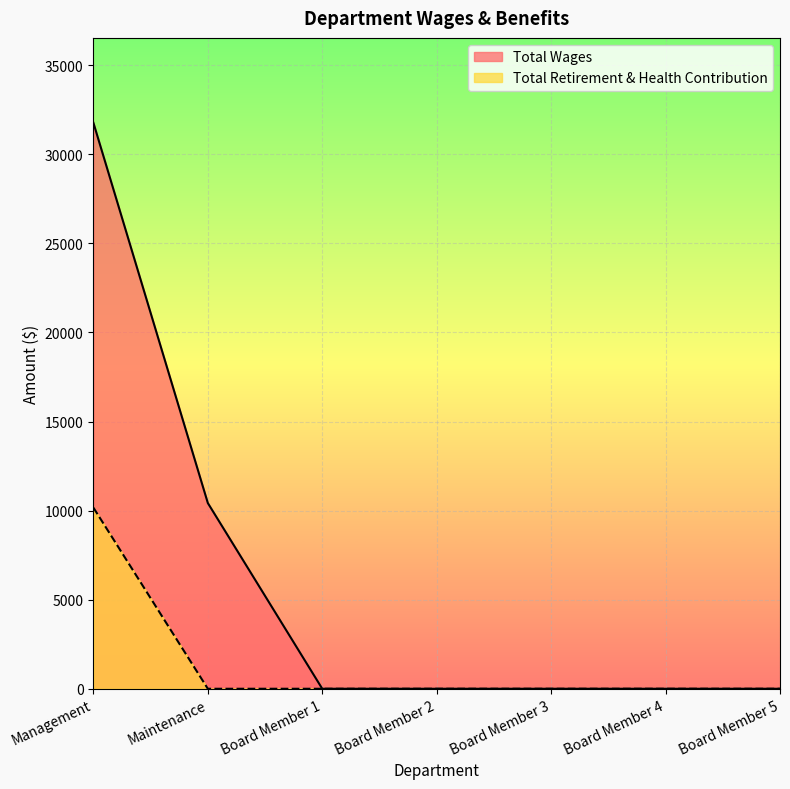

Where is Total Retirement & Health Contribution nearest to the value 5083?

Management